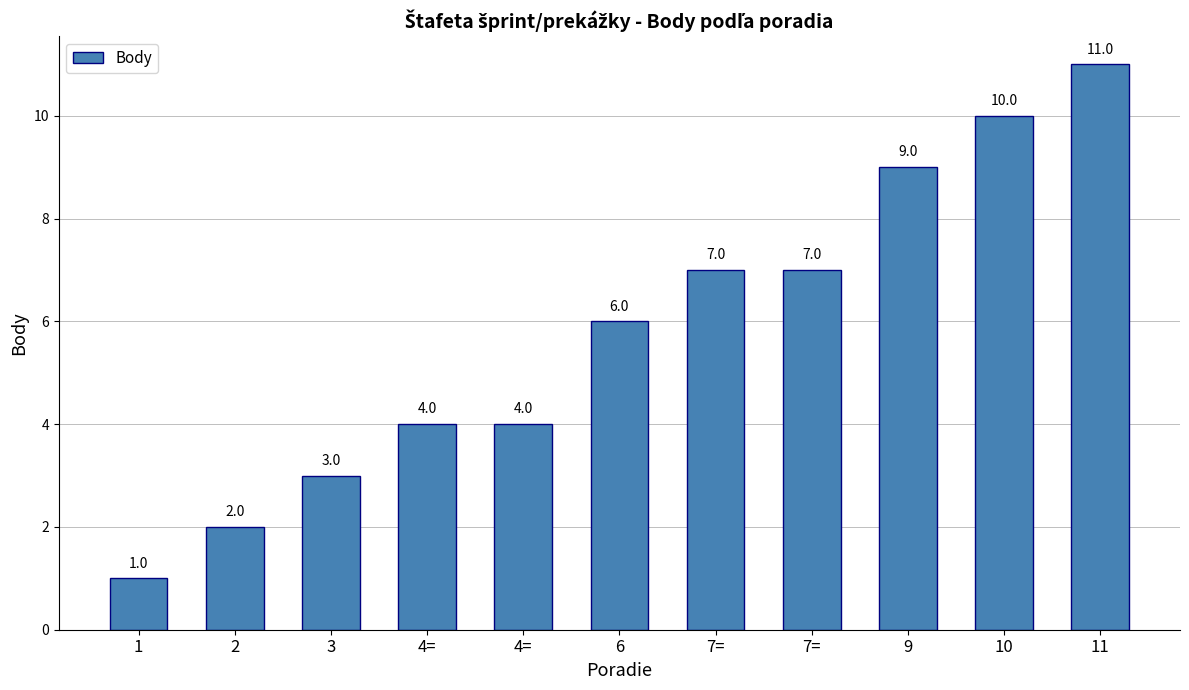

How many bars are there in total?

11